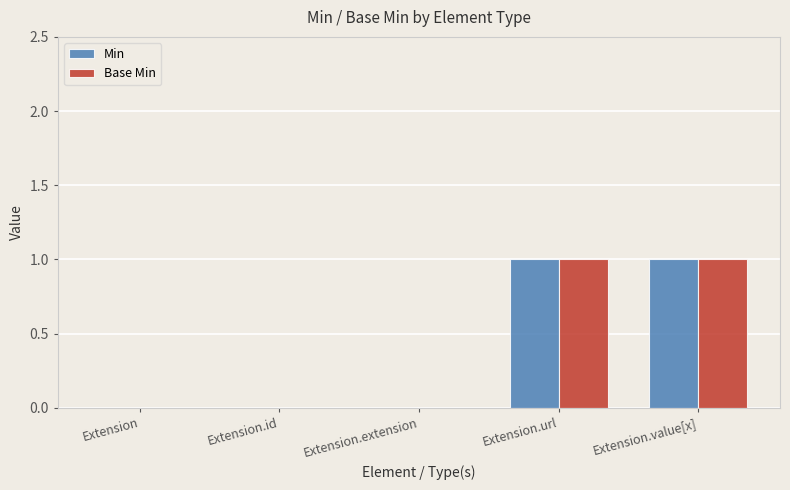

Are the bars grouped side by side (vs. stacked)?

Yes